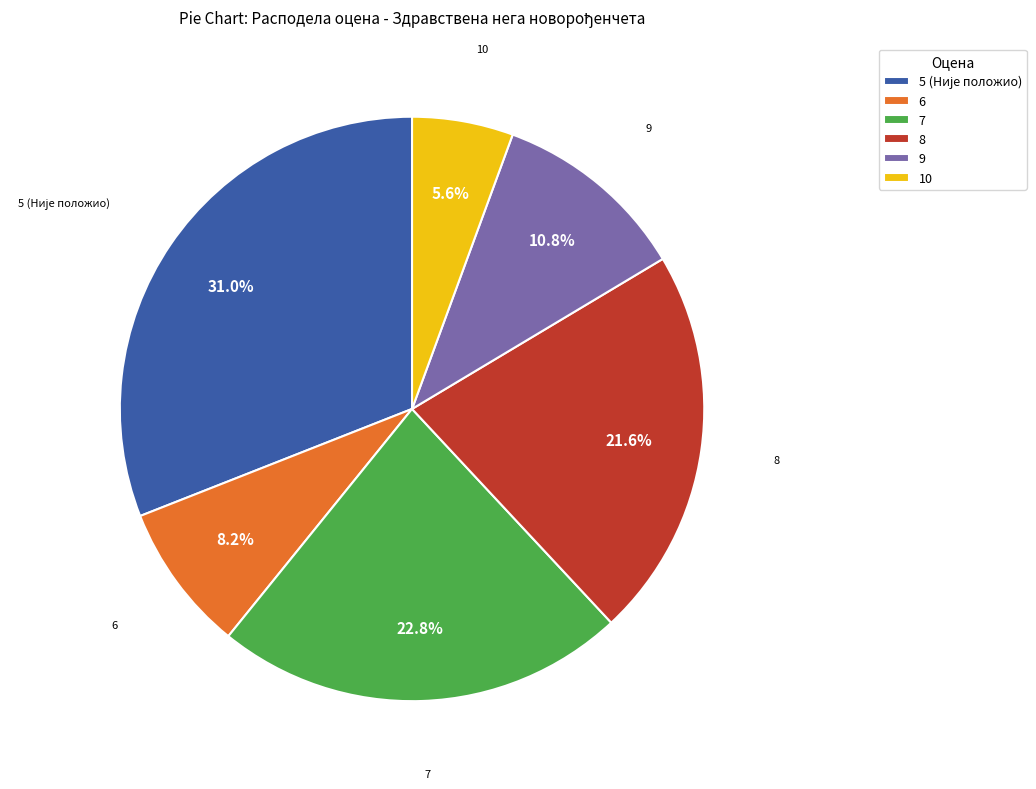

Which slice is the smallest?

10